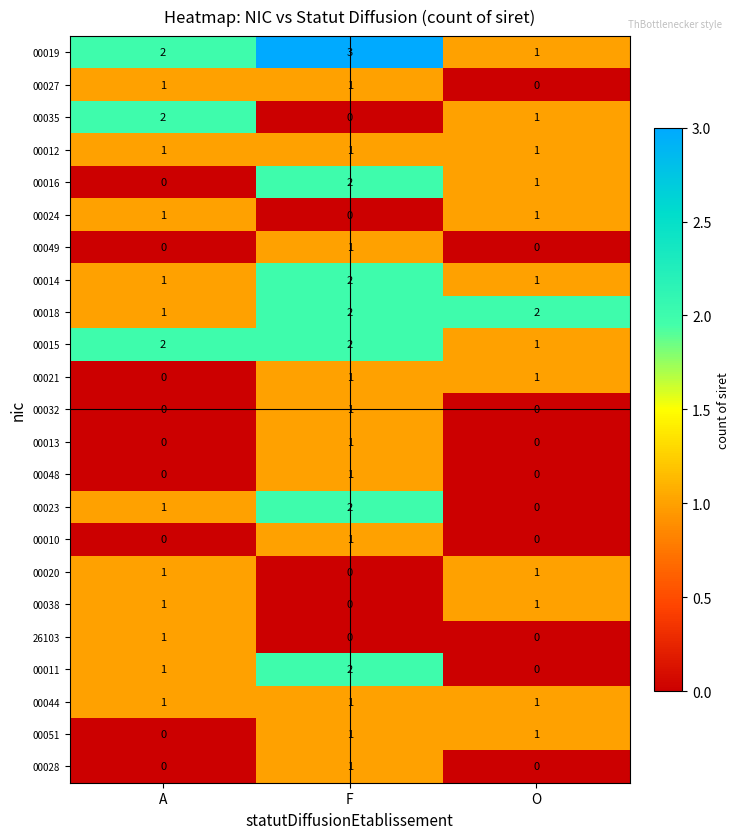

At which category is the sum across all series the highest?

F